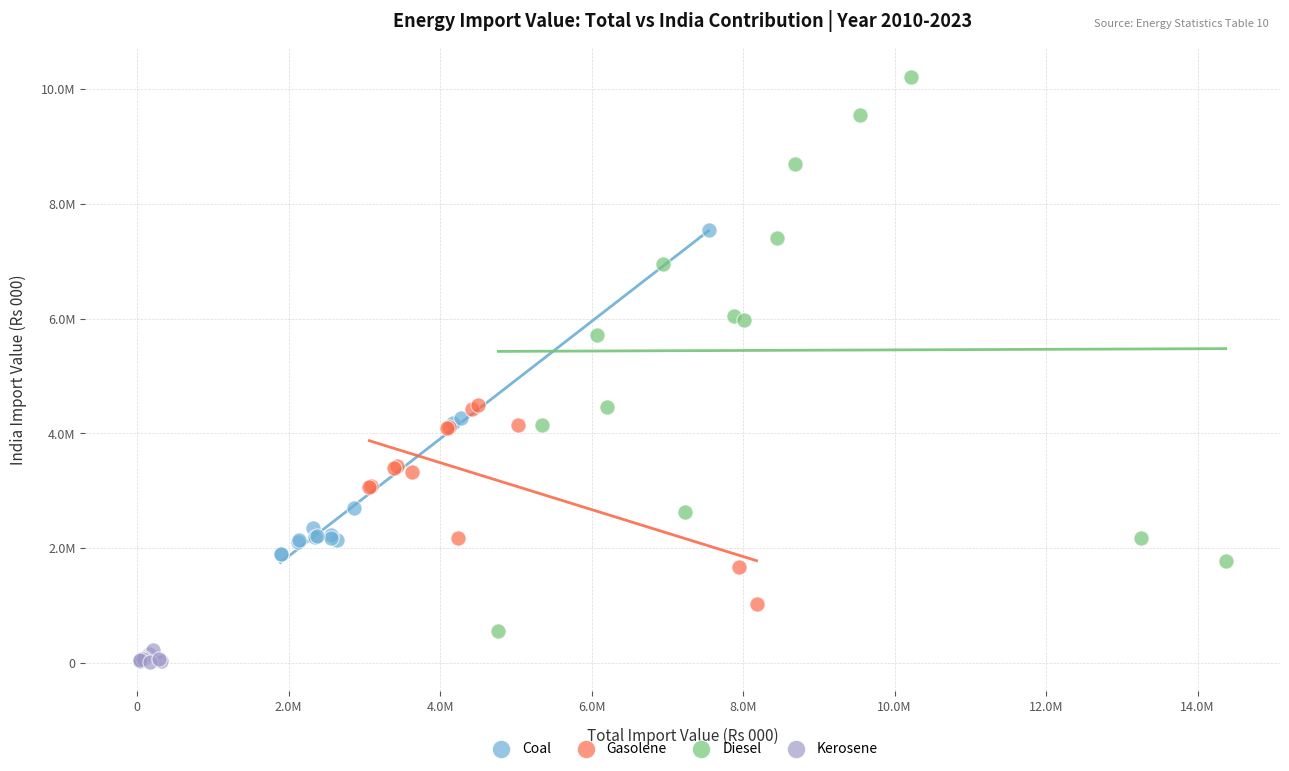

What are all the series names shown in the legend?

Coal, Gasolene, Diesel, Kerosene